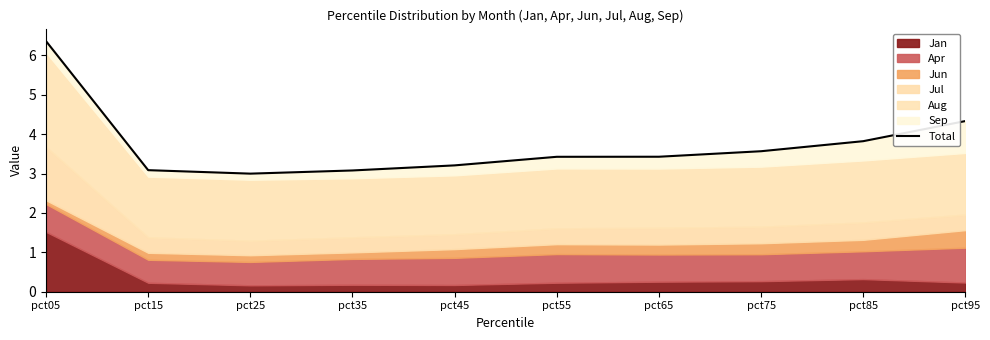

True or false: the data shows 2.1 at pct45.

False